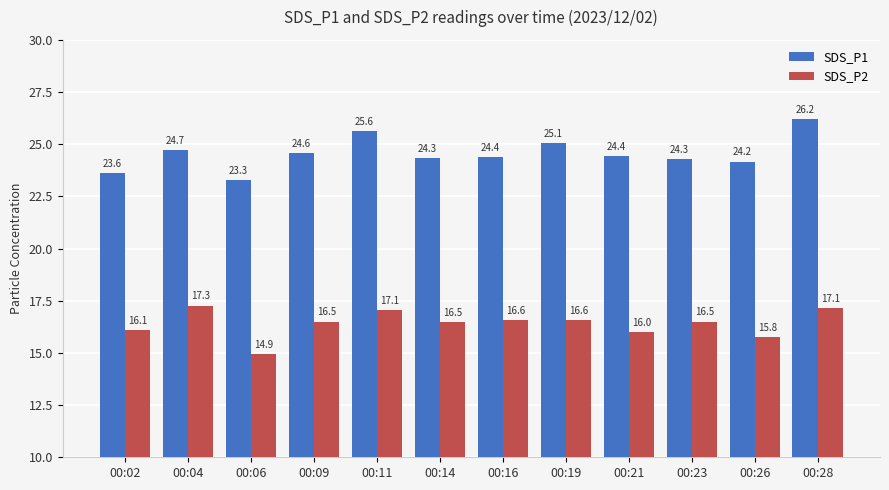

At 00:06, list the series in order from smallest to largest.

SDS_P2, SDS_P1